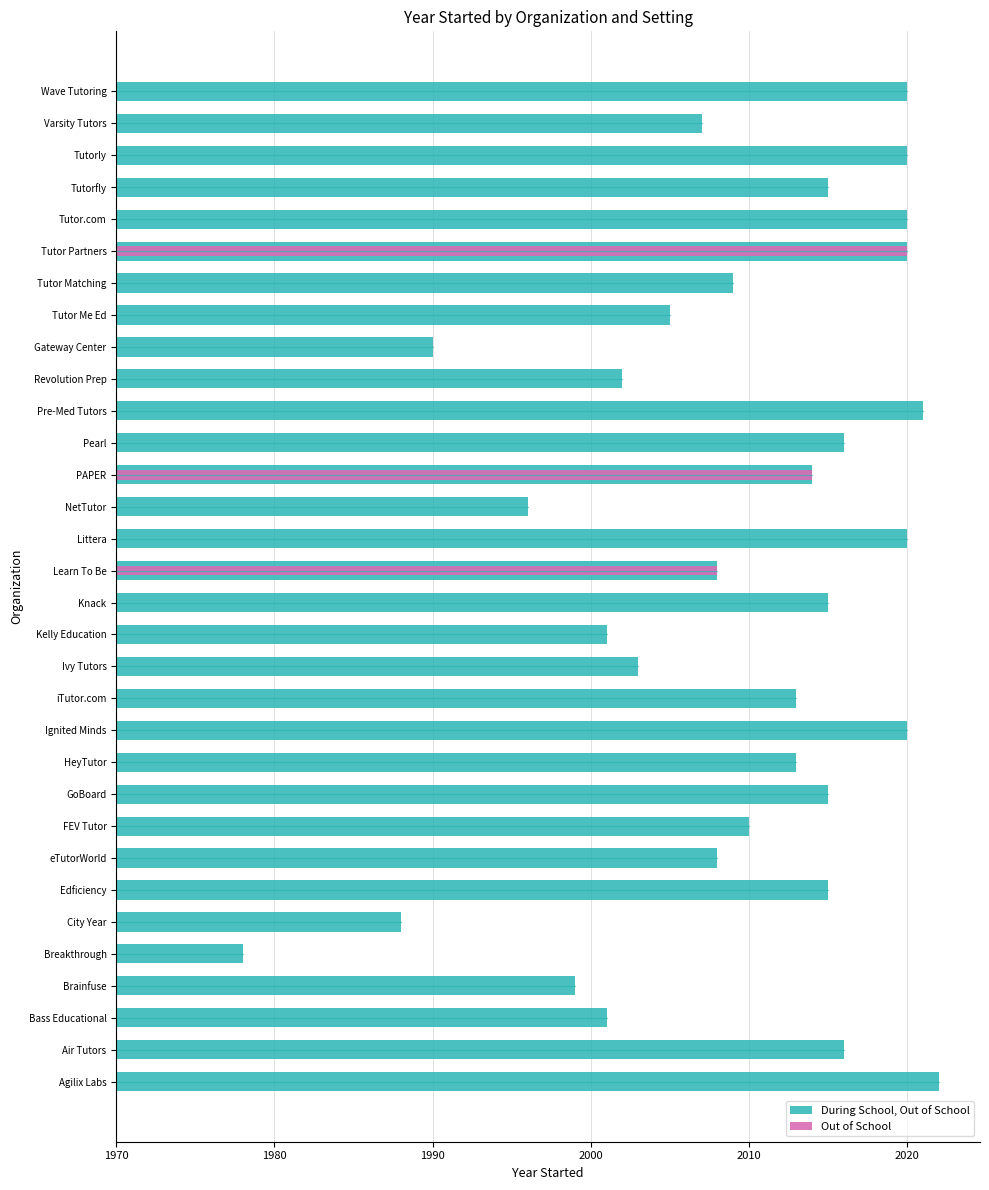

Does the chart contain any negative values?

No